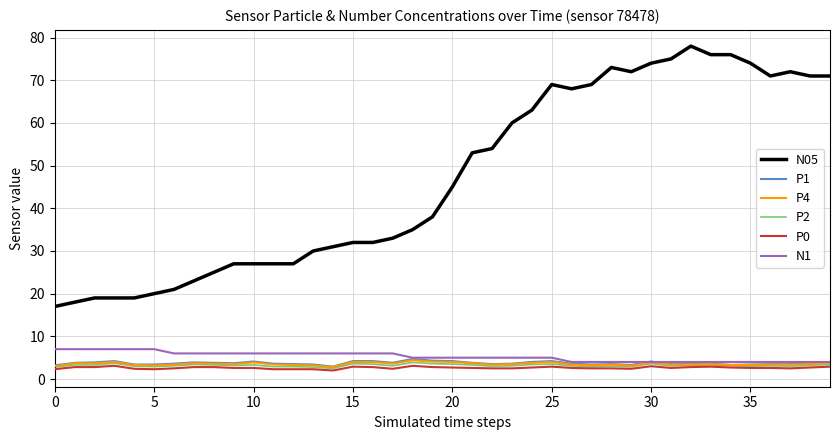

What is the lowest value of the N1 series?

4.0